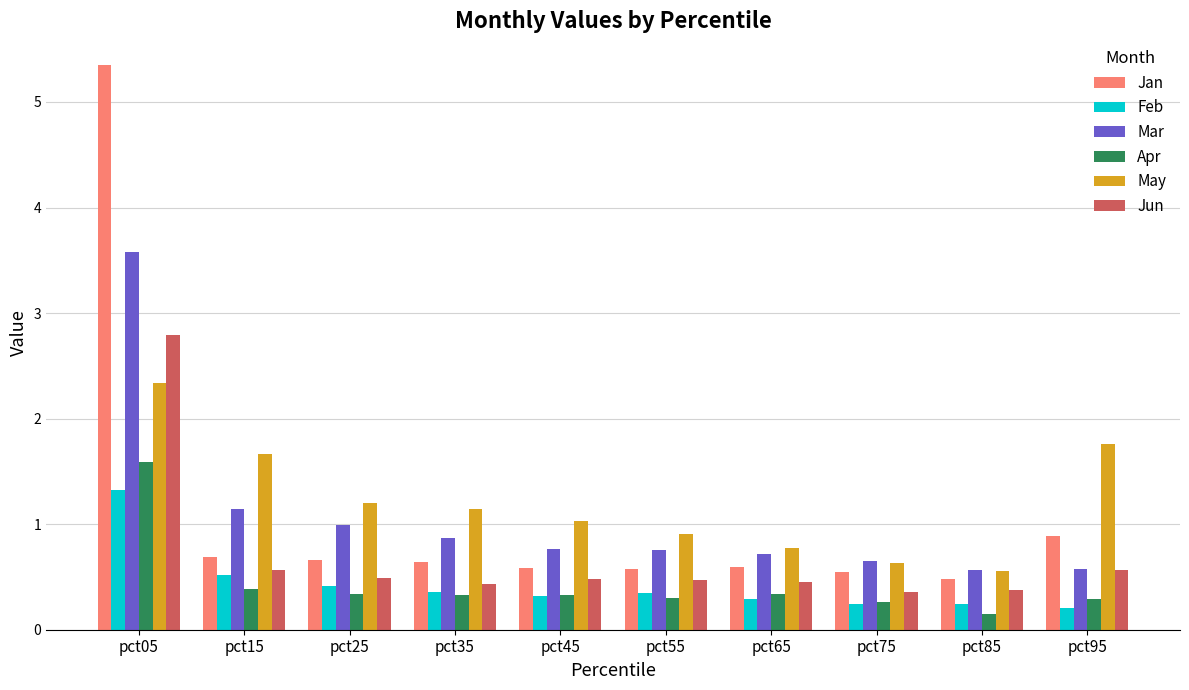

Where is Jan nearest to the value 2?

pct95